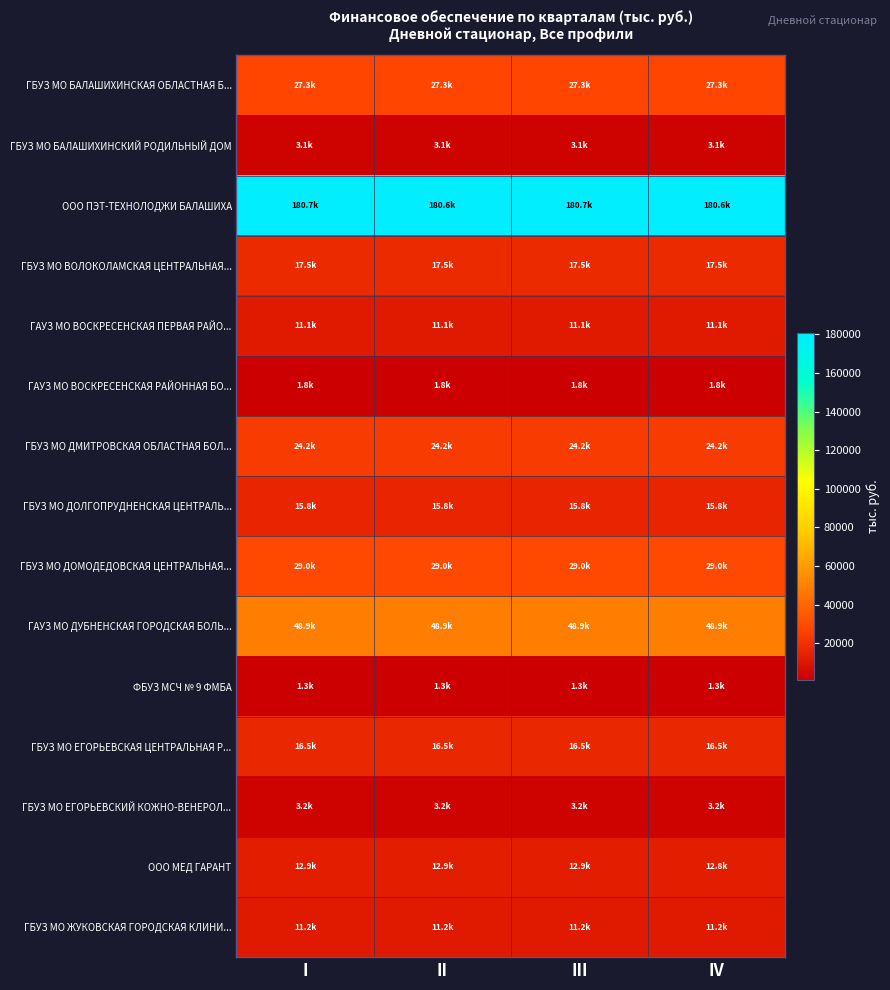

What is the smallest value displayed?

1265.3